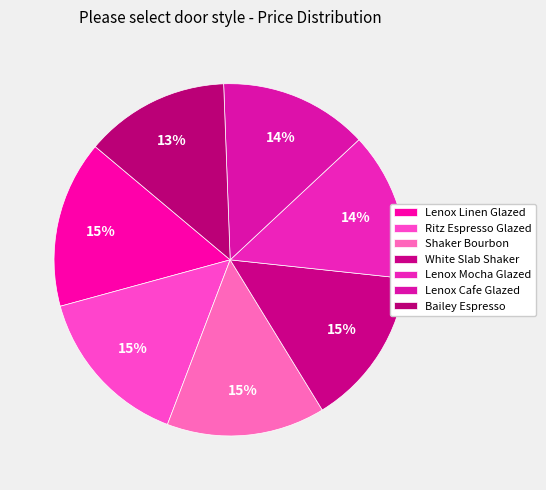

Count the number of slices in the pie.

7